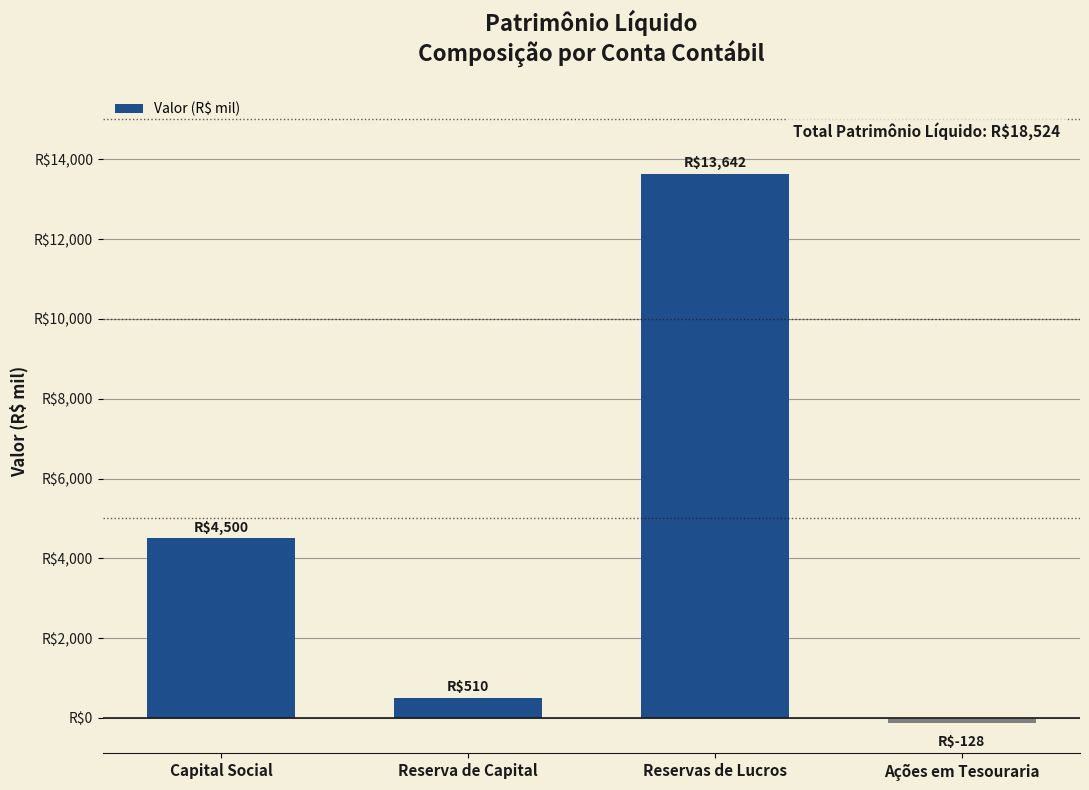

What position from the right is Reservas de Lucros?

2